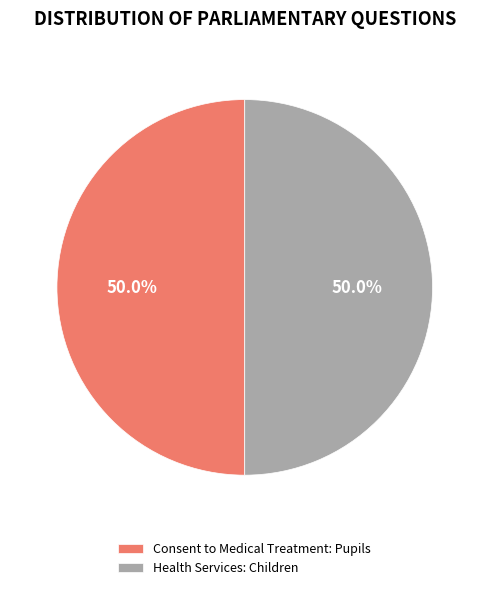

To the nearest percent, what is the combined percentage of Consent to Medical Treatment: Pupils and Health Services: Children?

100%